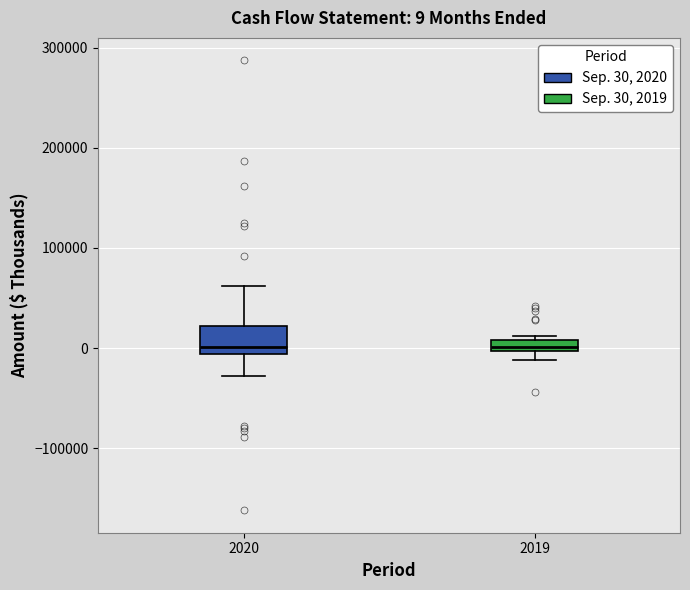

Which box is the tallest, from its lower edge to its upper edge?

2020